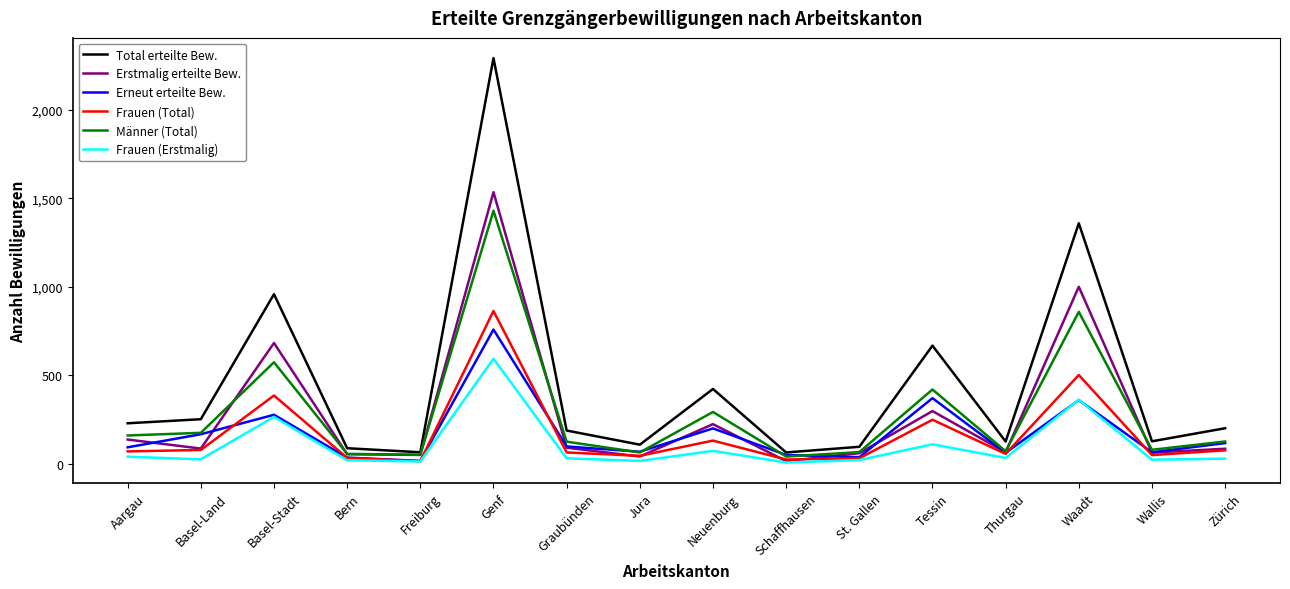

The value of Männer (Total) at Genf is 2050. True or false?

False